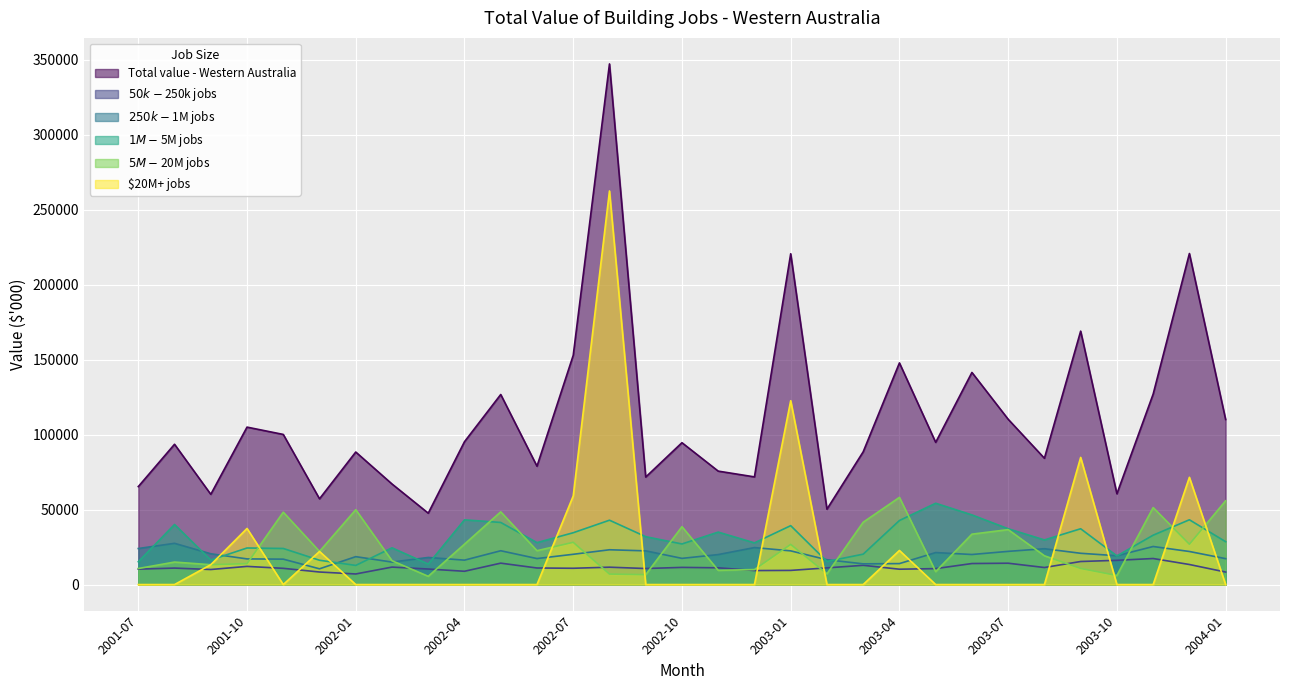

True or false: $20M+ jobs and Total value - Western Australia intersect in this chart.

False